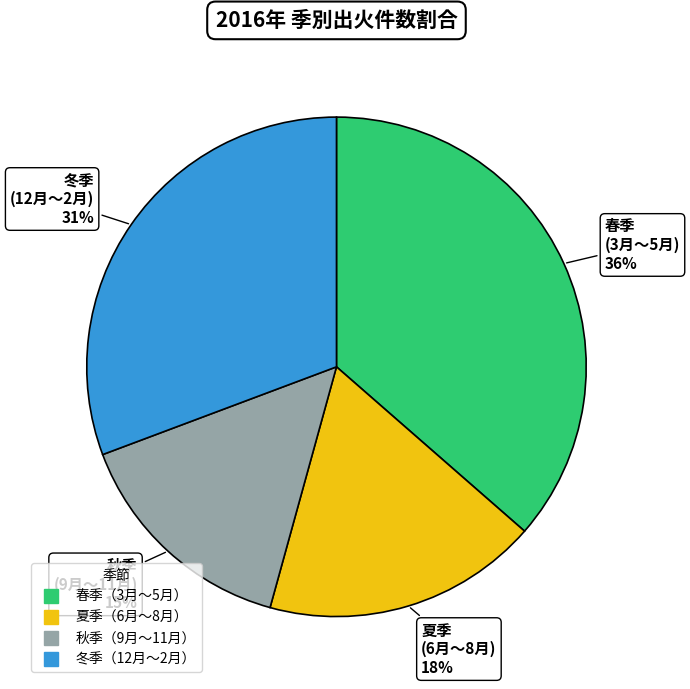

Count the number of slices in the pie.

4